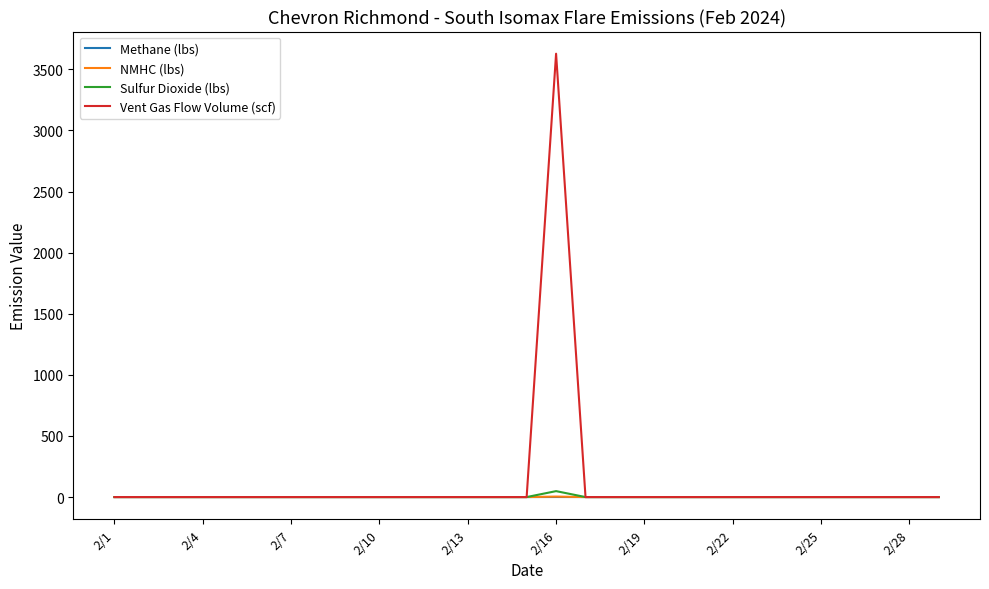

Which series has the largest range (max minus min)?

Vent Gas Flow Volume (scf)